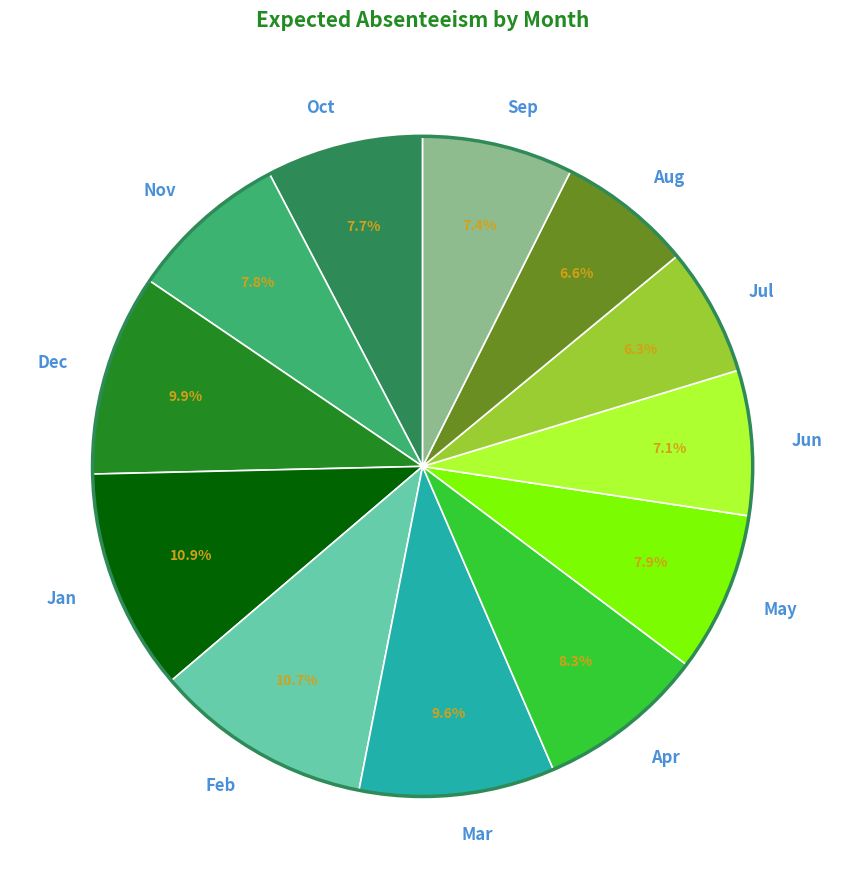

Which has a higher value, Jul or Nov?

Nov